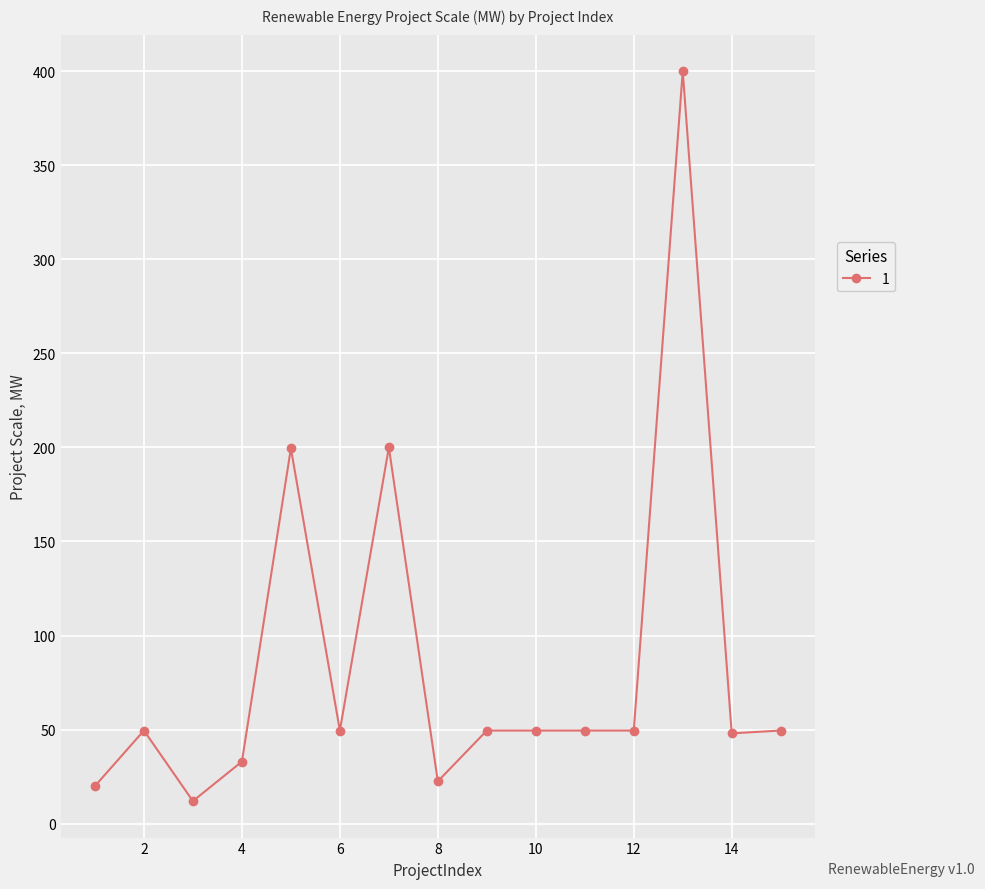

How many data points does each series have?

15